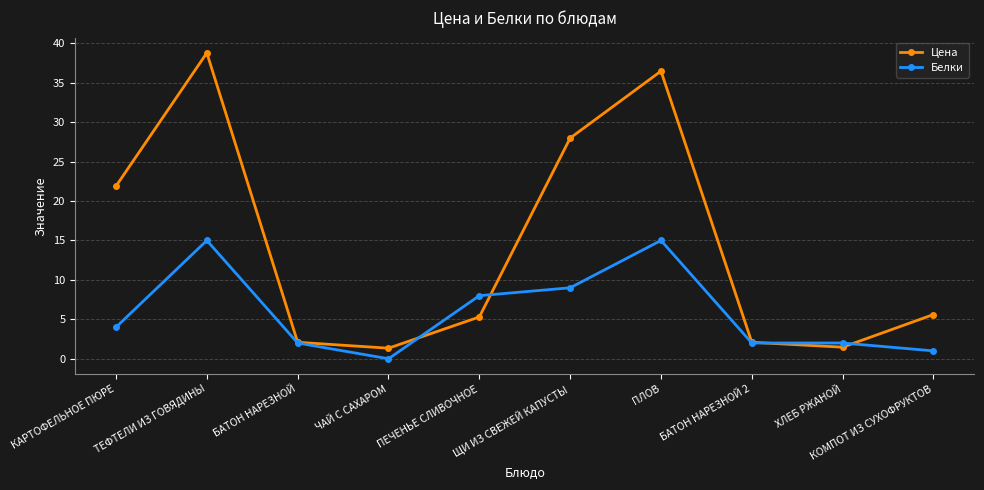

What is the sum of all Цена values?

143.0